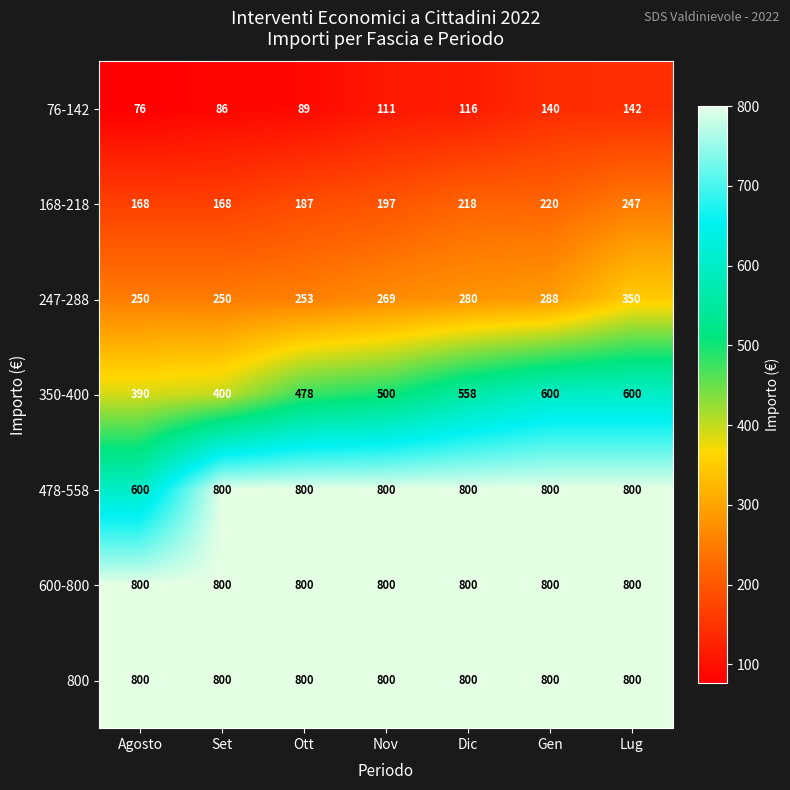

Rank the categories by 76-142 value from lowest to highest.

Agosto, Set, Ott, Nov, Dic, Gen, Lug